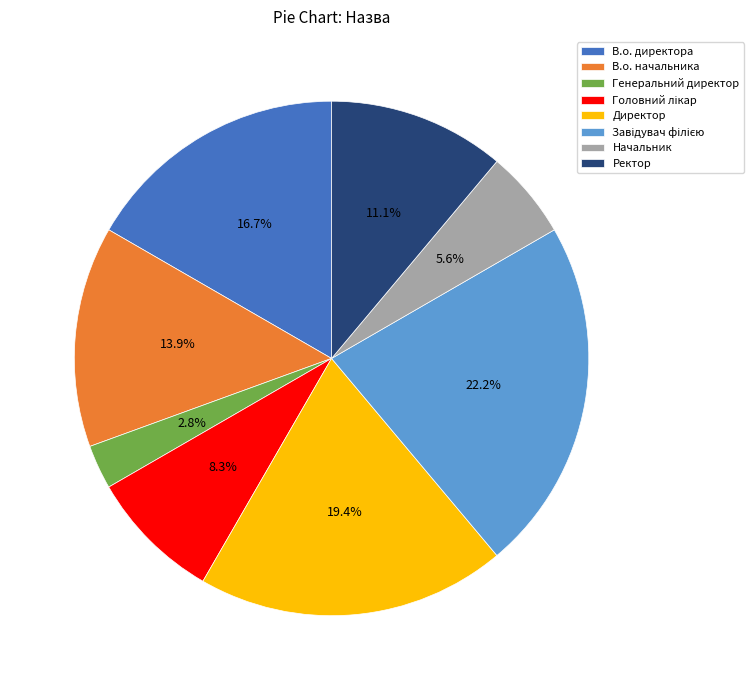

What is the smallest slice in the pie chart?

Генеральний директор